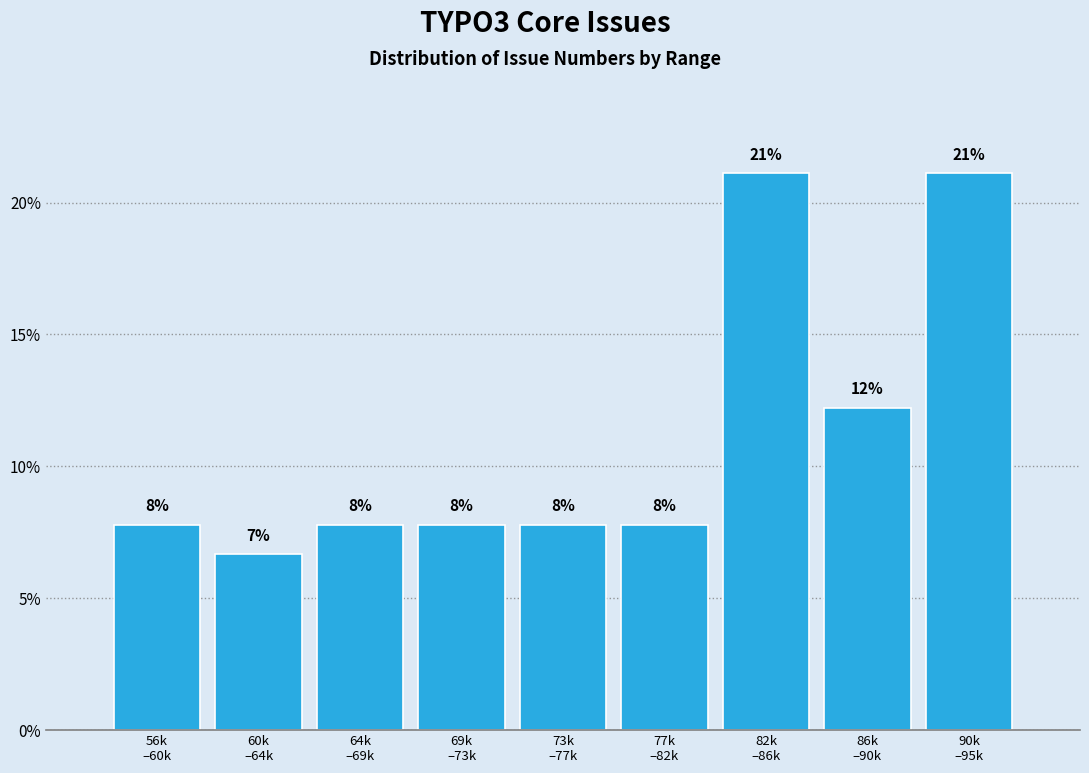

How many bars are there in total?

9